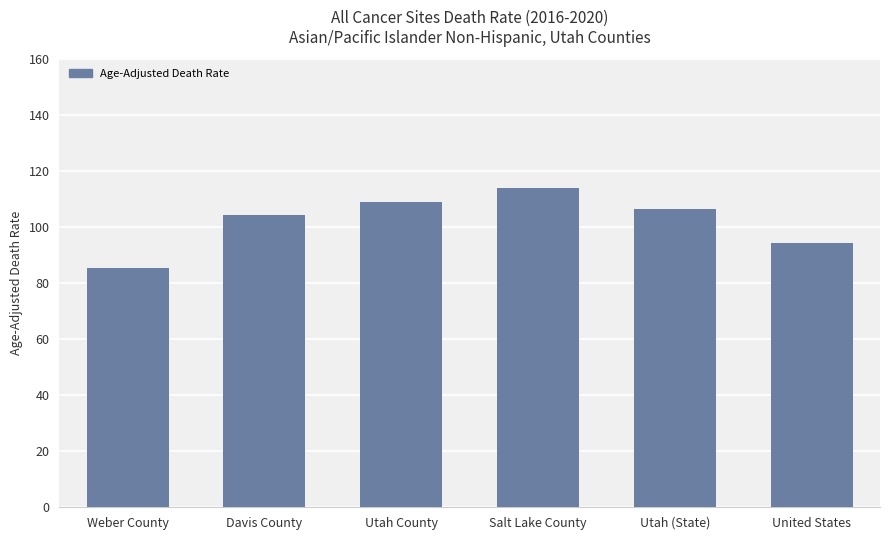

Which label corresponds to the largest value in the chart?

Salt Lake County